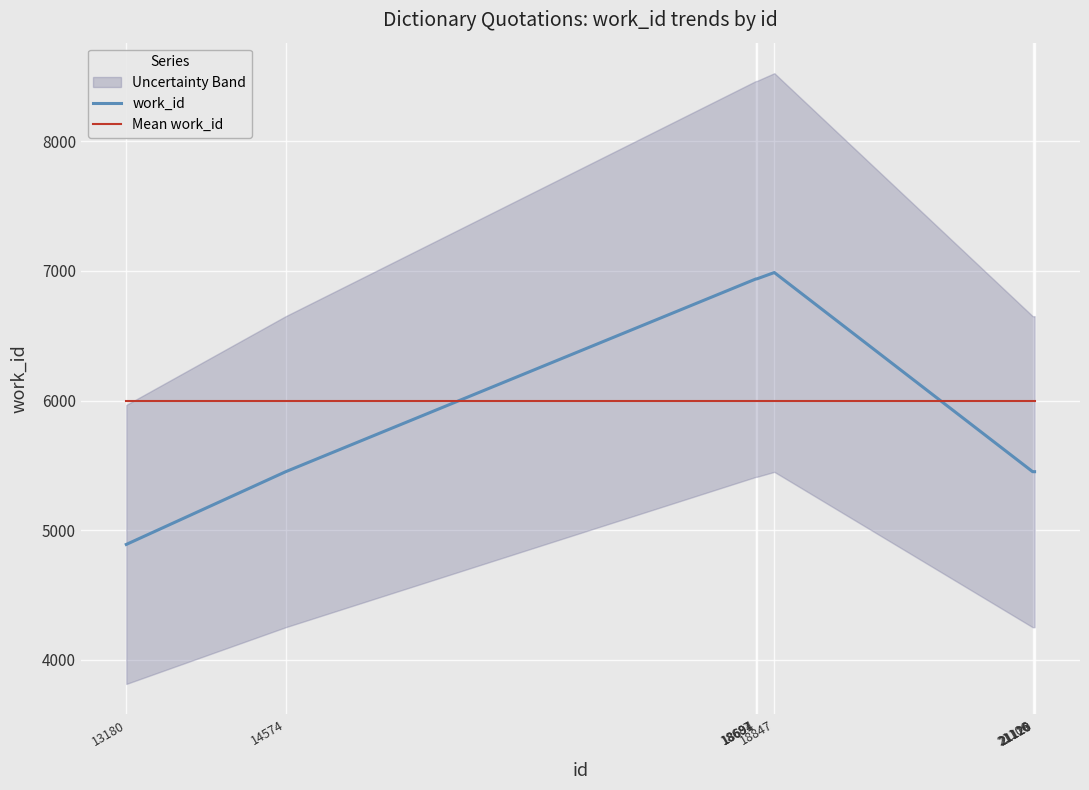

True or false: Mean work_id has more than 1 points higher than both neighbors.

False